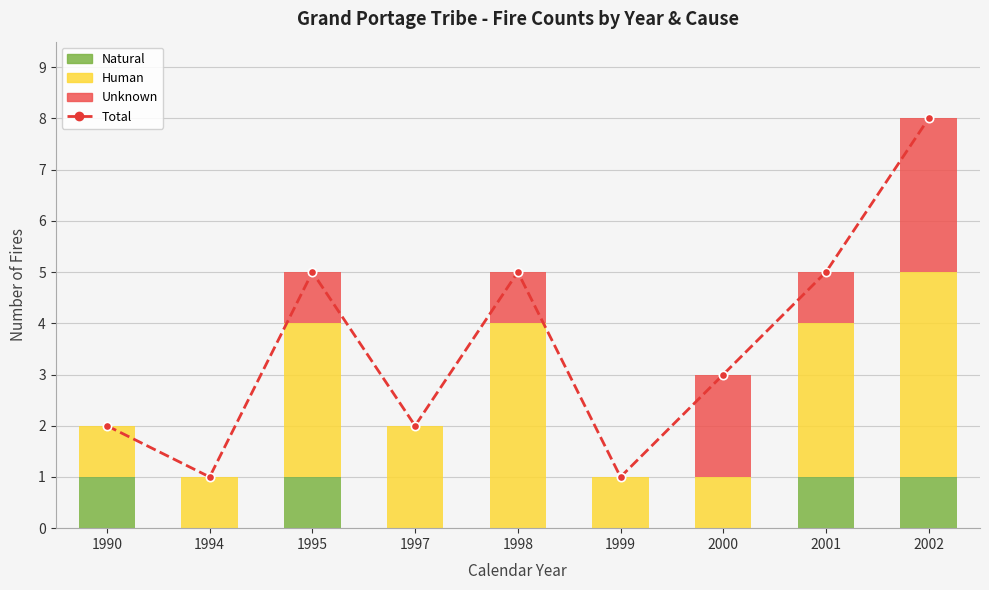

What is the highest value of the Total series?

8